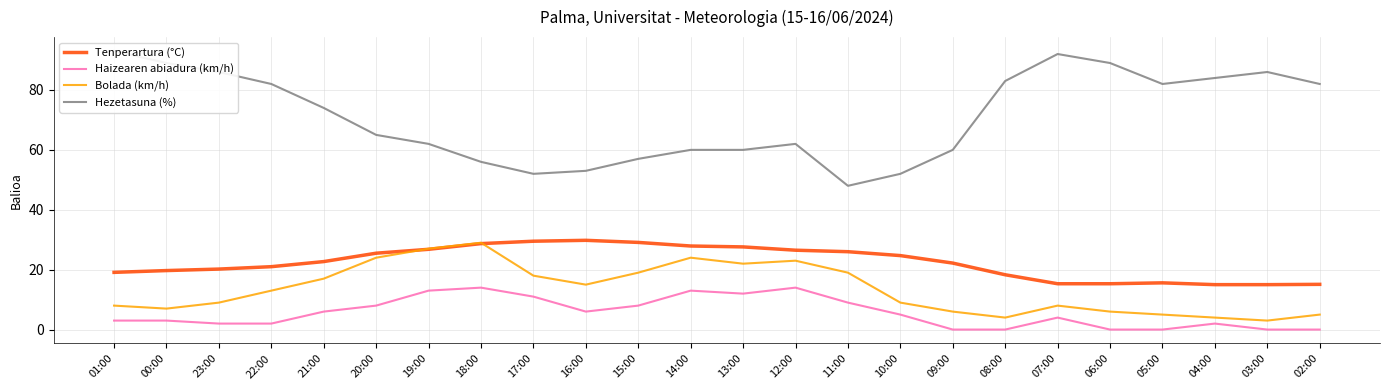

What is the total value across all series at 20:00?

122.5